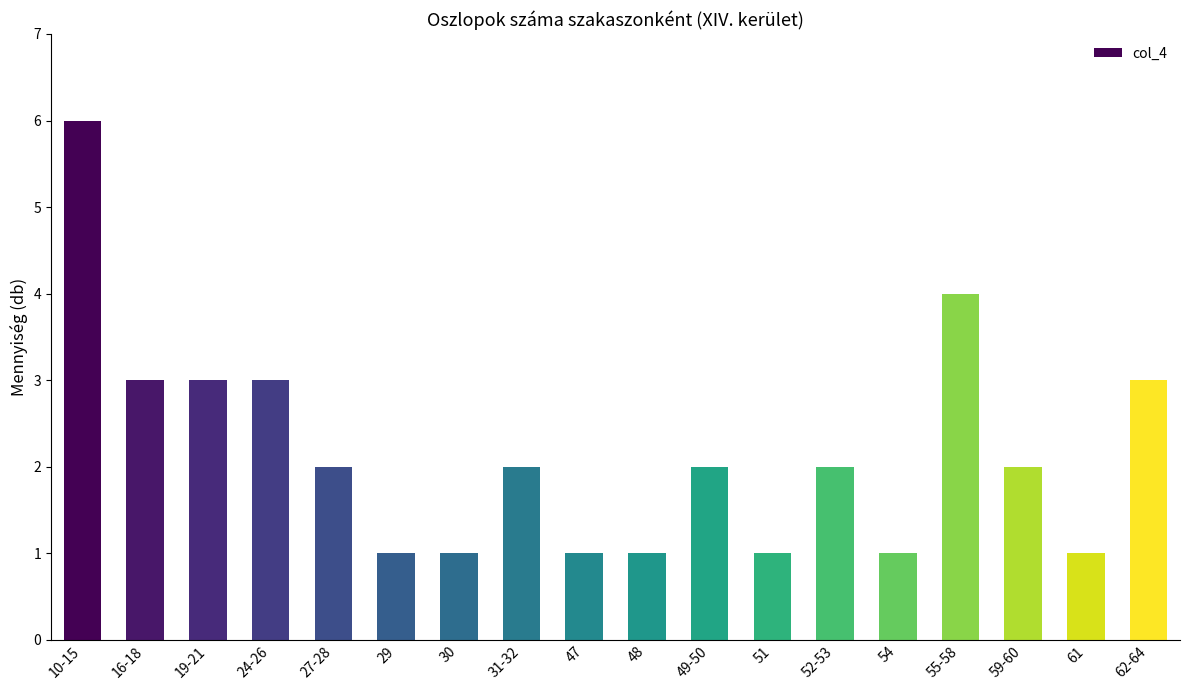

The value at 51 is 2. True or false?

False